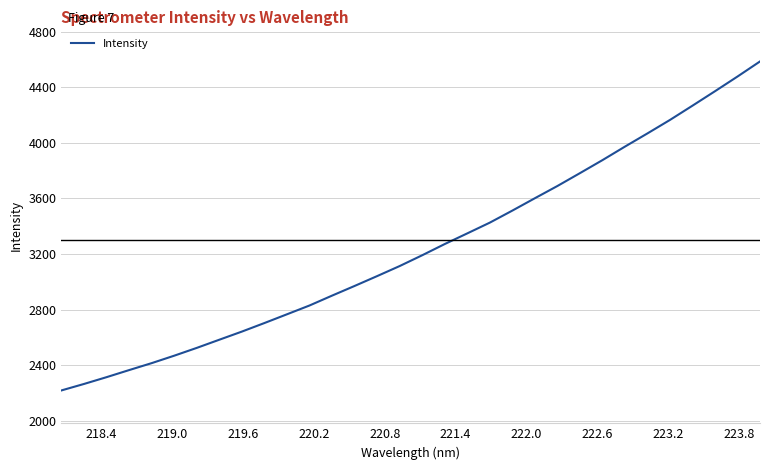

What is the smallest value displayed?

2217.1